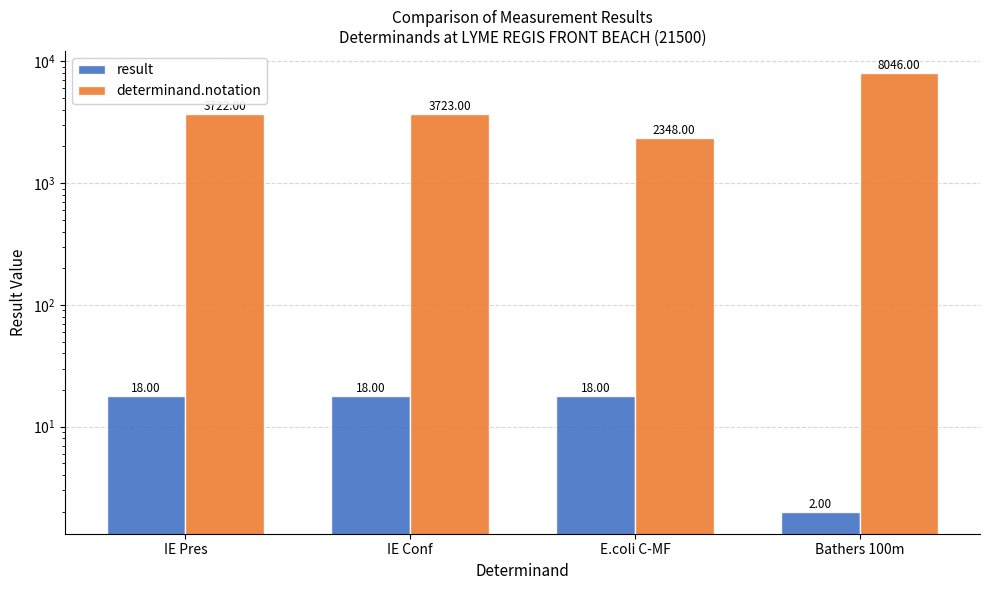

Rank the series at E.coli C-MF from lowest to highest value.

result, determinand.notation